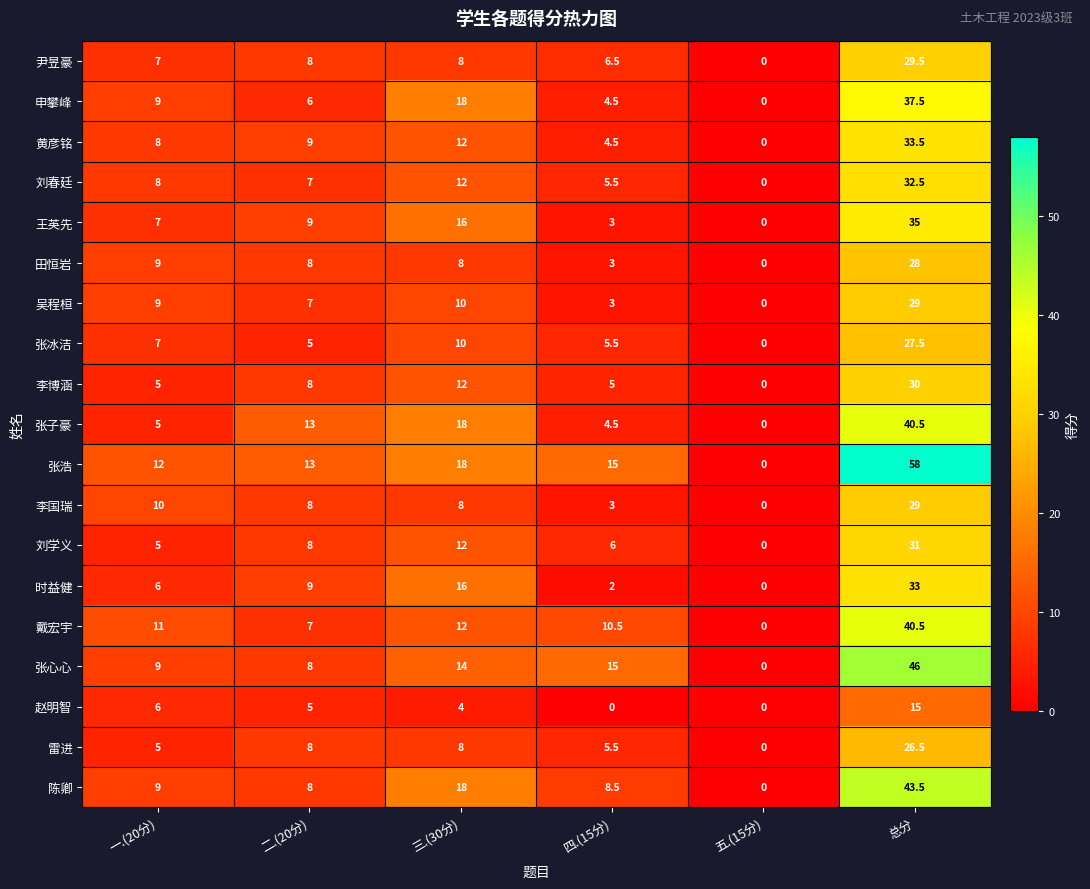

What is the greatest value displayed?

58.0